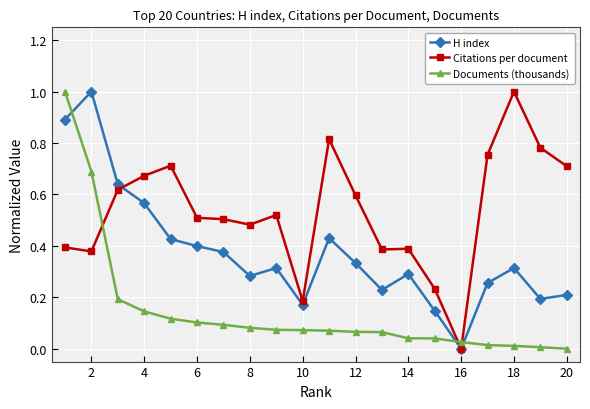

List the series in order of their overall mean, highest first.

Citations per document, H index, Documents (thousands)